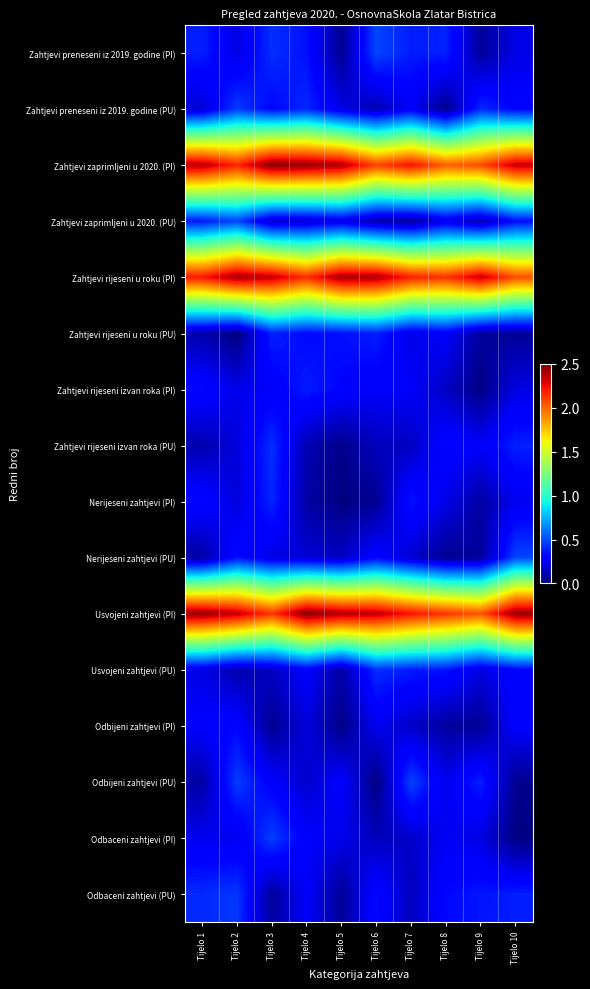

What is the maximum value shown in the chart?

2.5